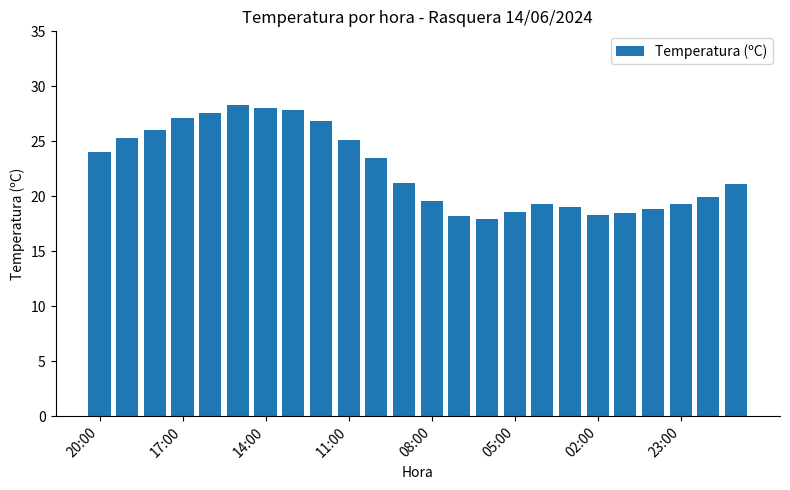

What is the sum of all values?

539.2